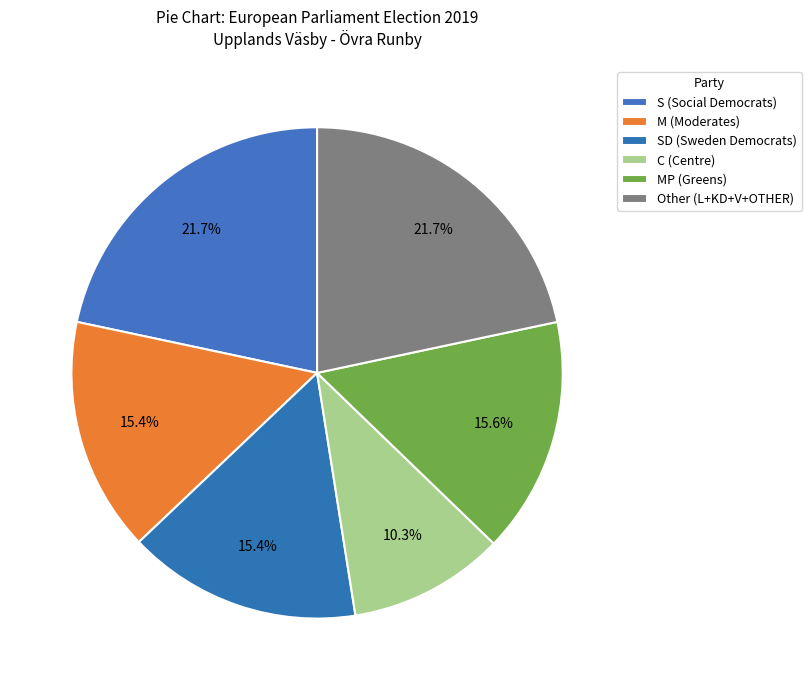

How many slices are in this pie chart?

6